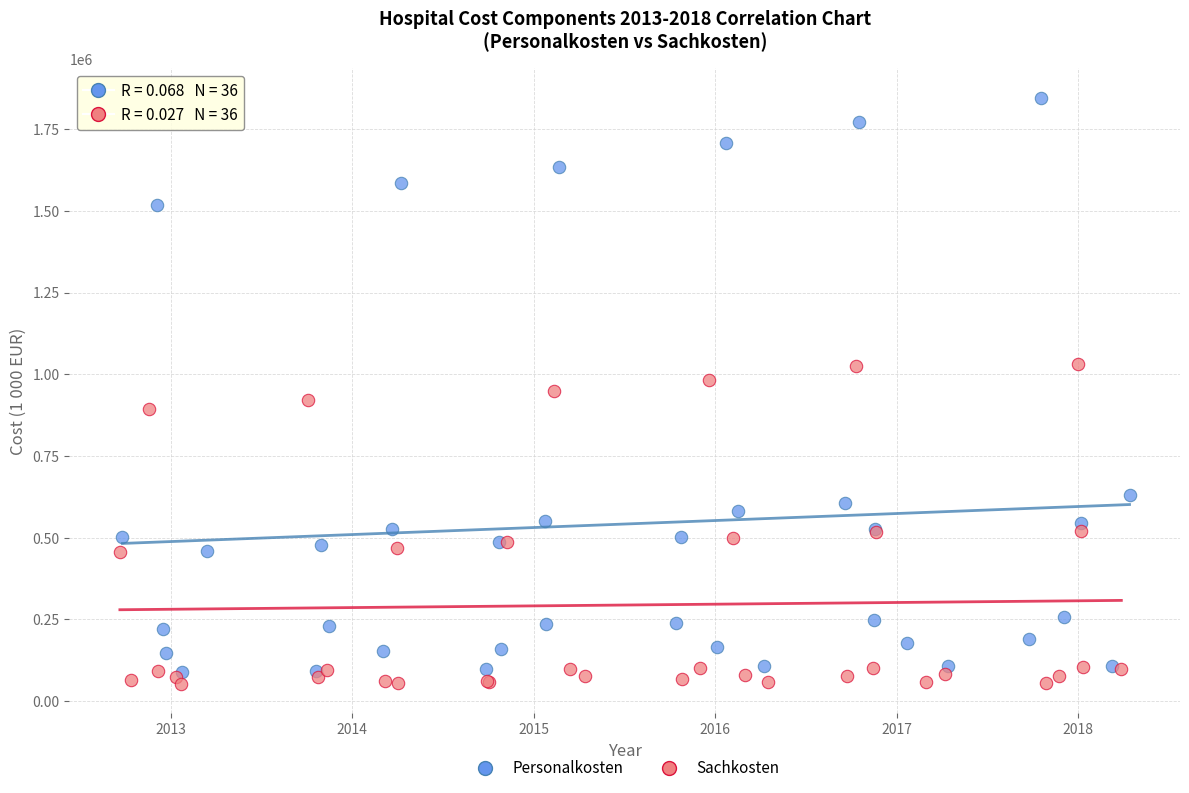

Which series has the largest Y range (max minus min)?

Personalkosten